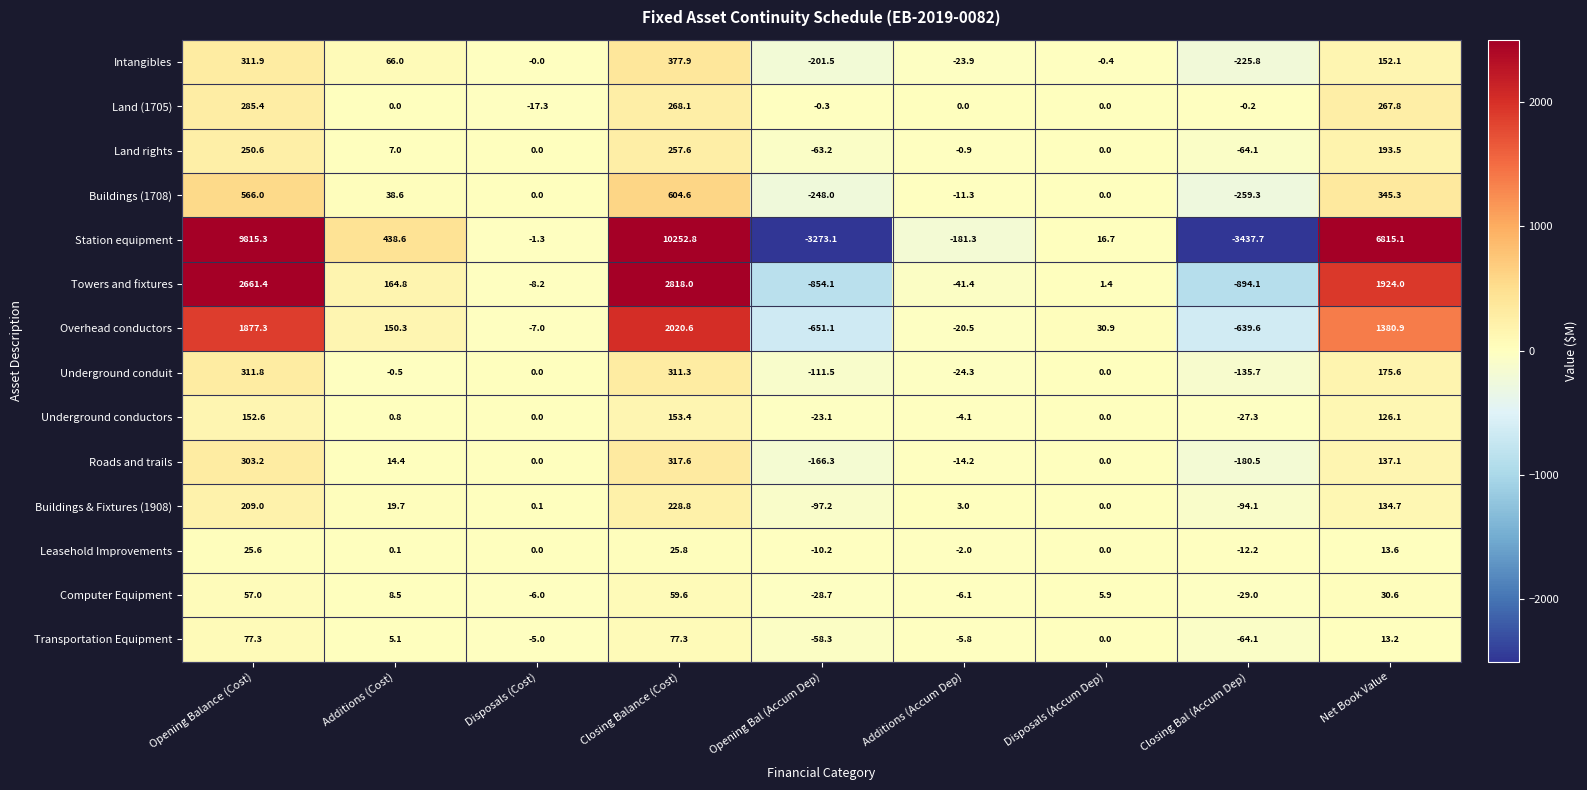

What is the difference between the second highest and minimum values in the Transportation Equipment series?

141.4